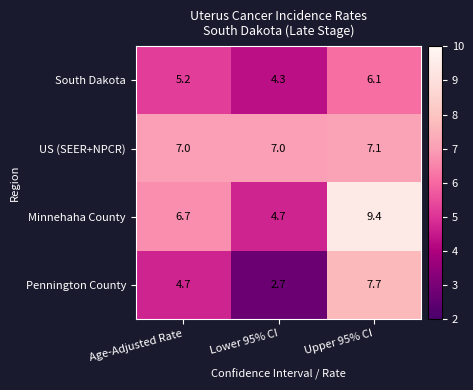

What is the highest value of the South Dakota series?

6.1